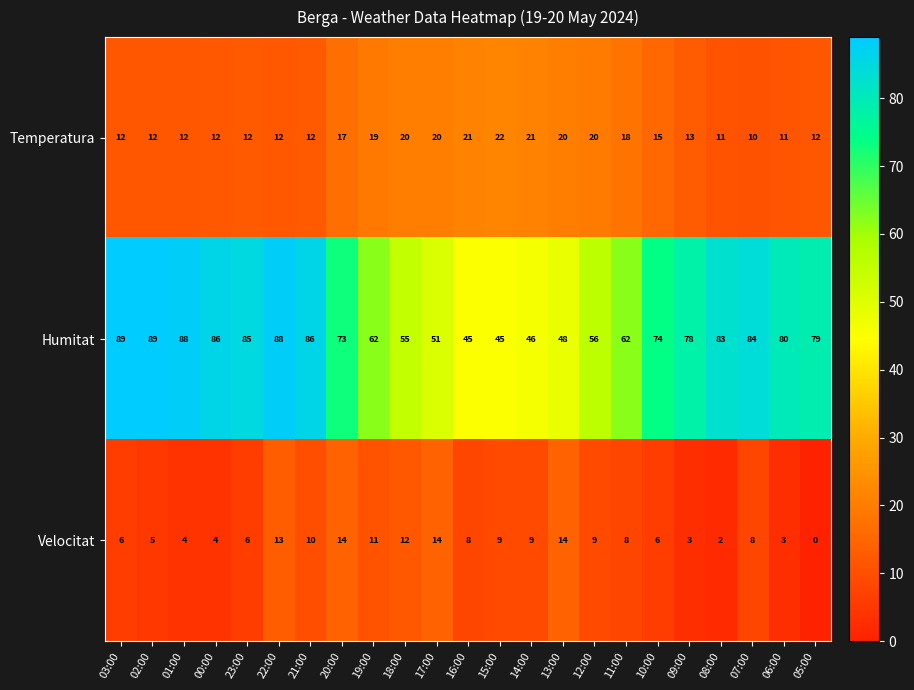

What value does the Velocitat series have at 23:00, to the nearest 5?

5